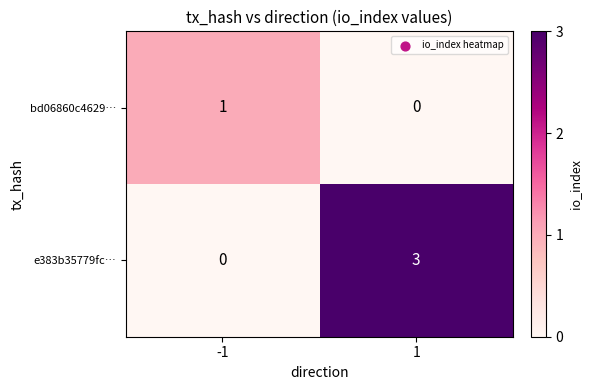

What is the total value across all series at 1?

3